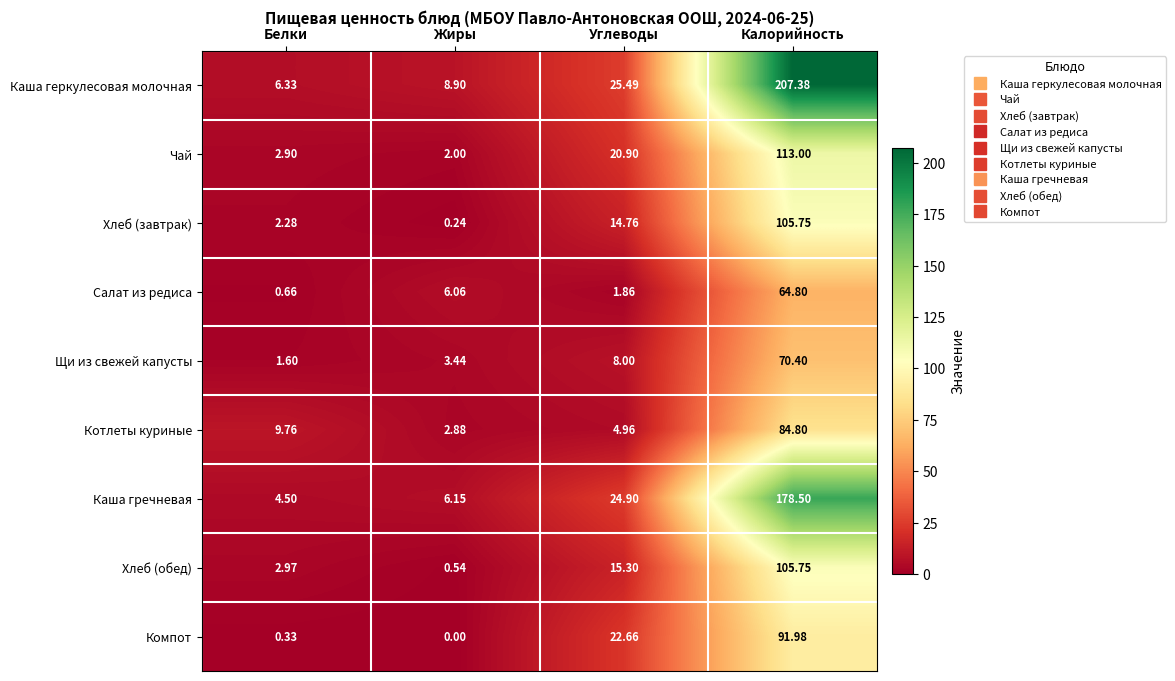

Which series has the largest range (max minus min)?

Каша геркулесовая молочная